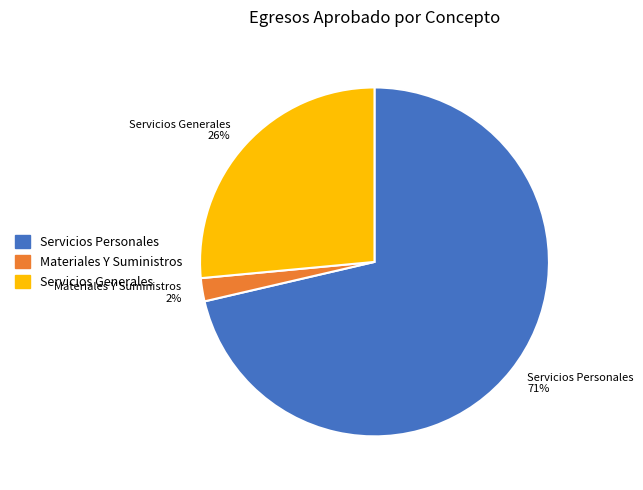

Rank the categories by value from highest to lowest.

Servicios Personales, Servicios Generales, Materiales Y Suministros